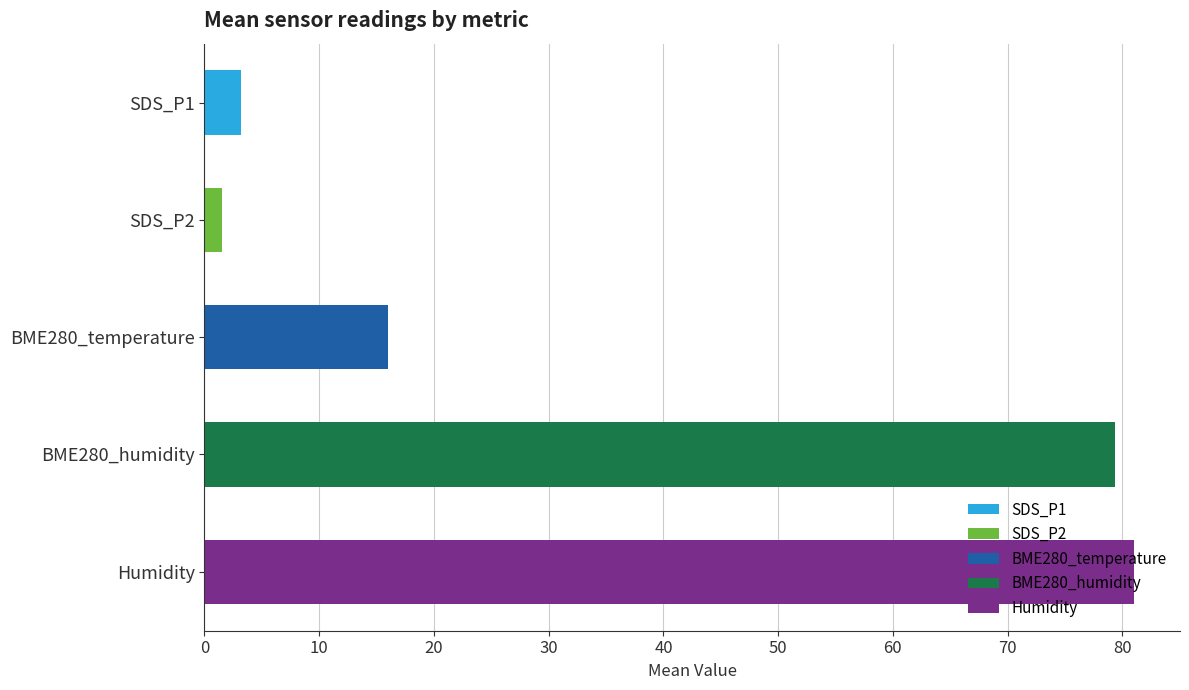

What are all the series names shown in the legend?

SDS_P1, SDS_P2, BME280_temperature, BME280_humidity, Humidity